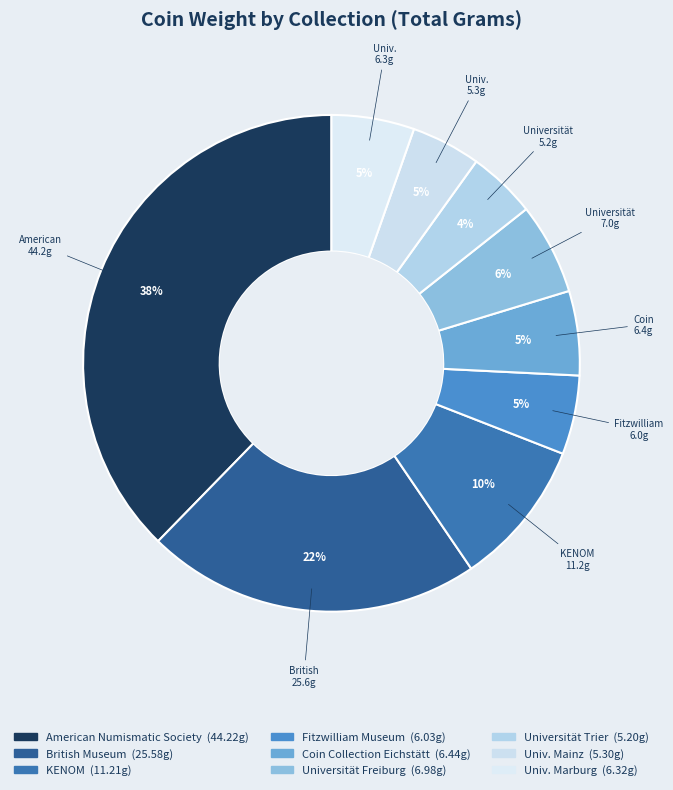

How many segments does this pie chart have?

9